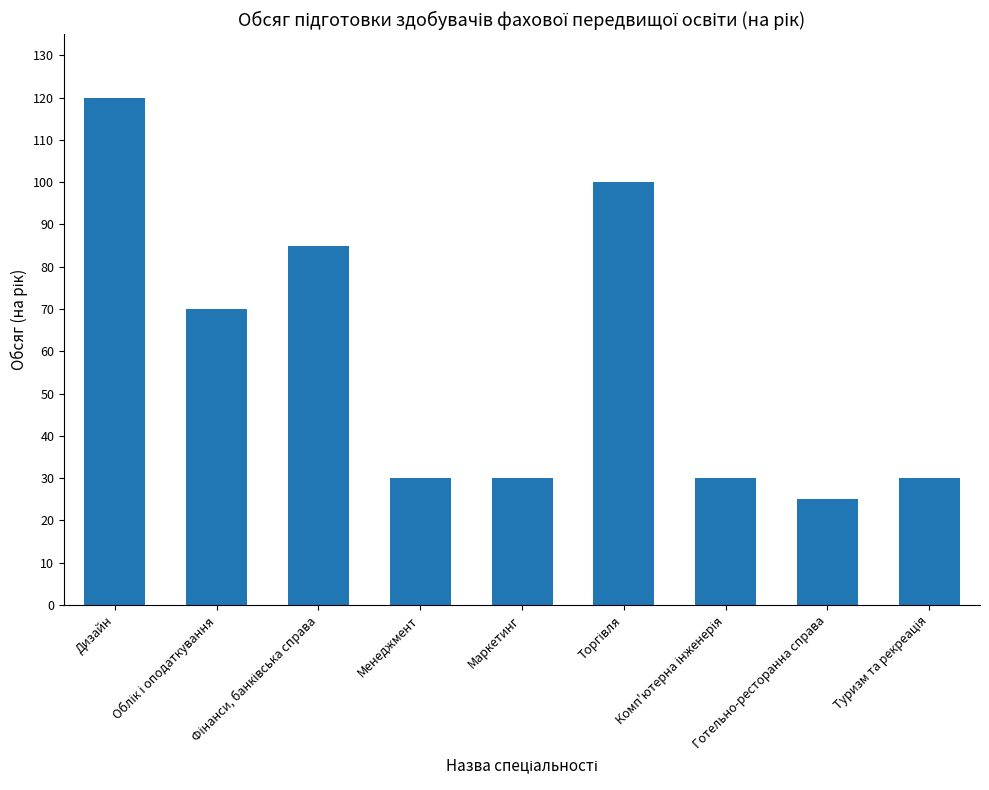

What is the greatest value displayed?

120